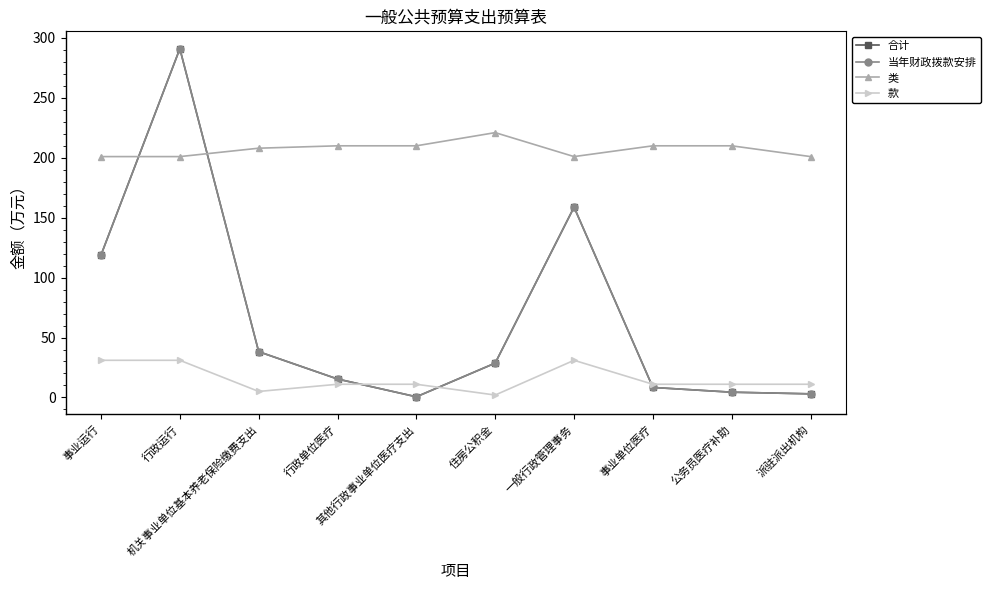

At which category does the chart reach its peak across all series?

行政运行